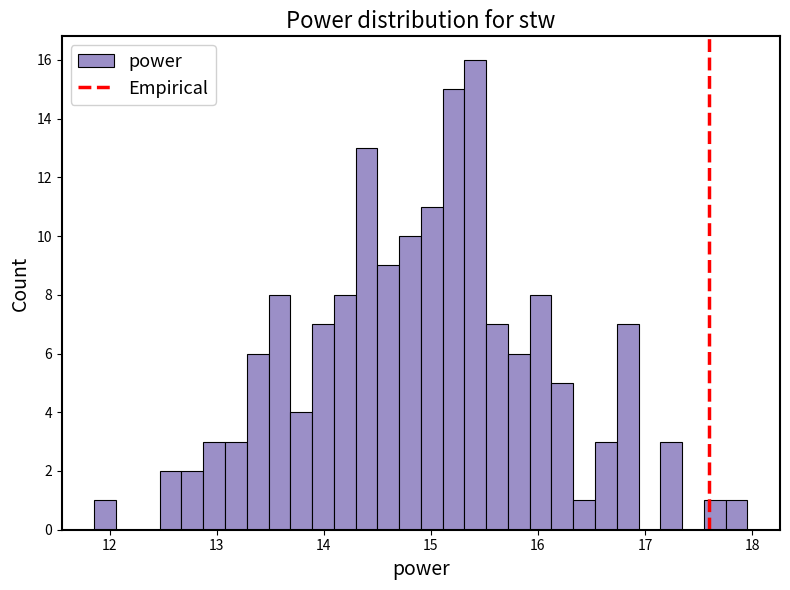

Around what value on the x-axis is the tallest bar? Give the approximate position of its centre, as read against the axis.

15.4